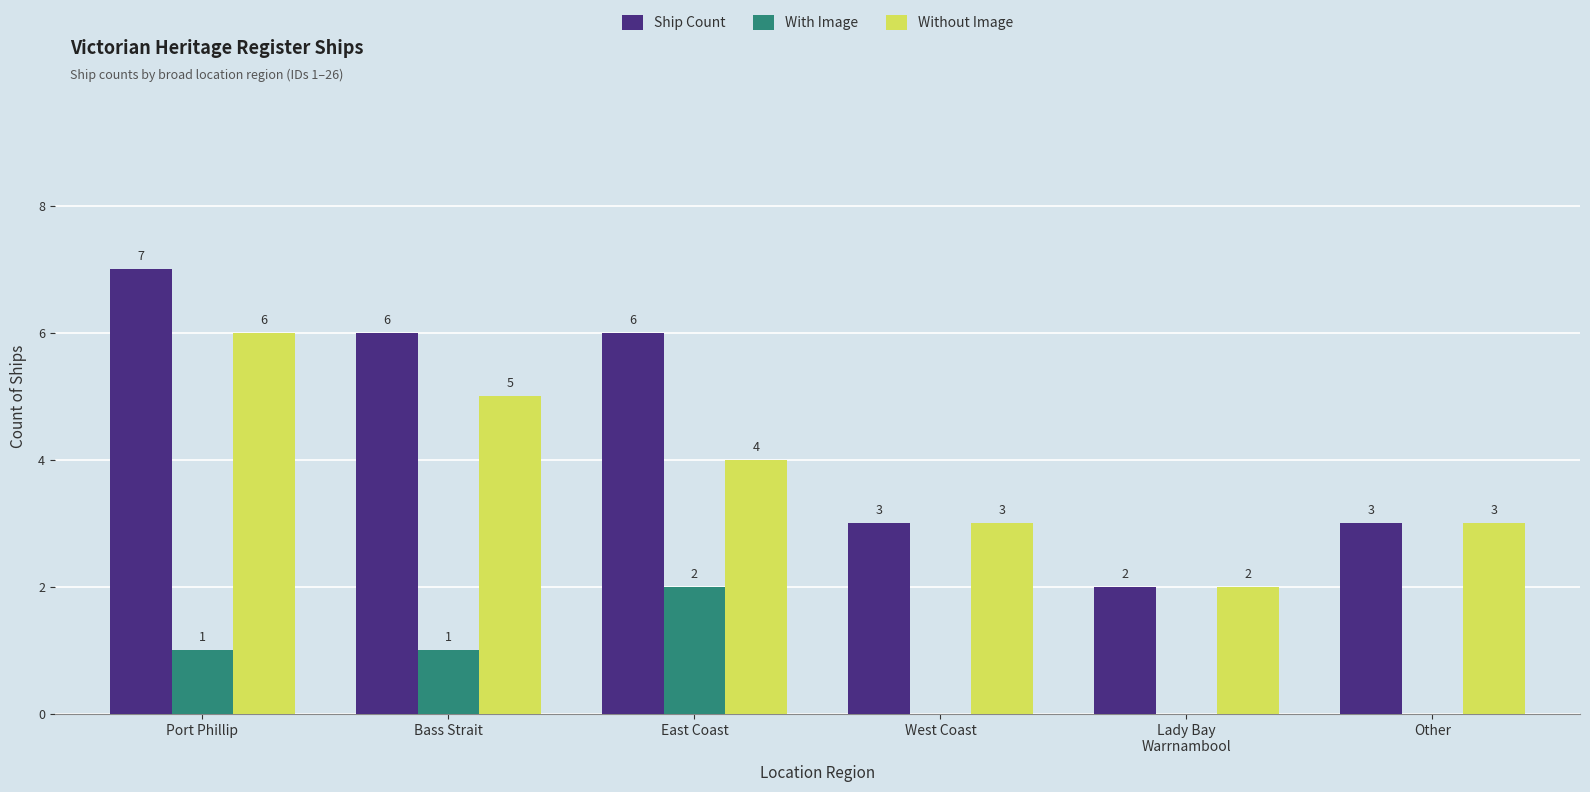

Which category has the highest value in the Without Image series?

Port Phillip